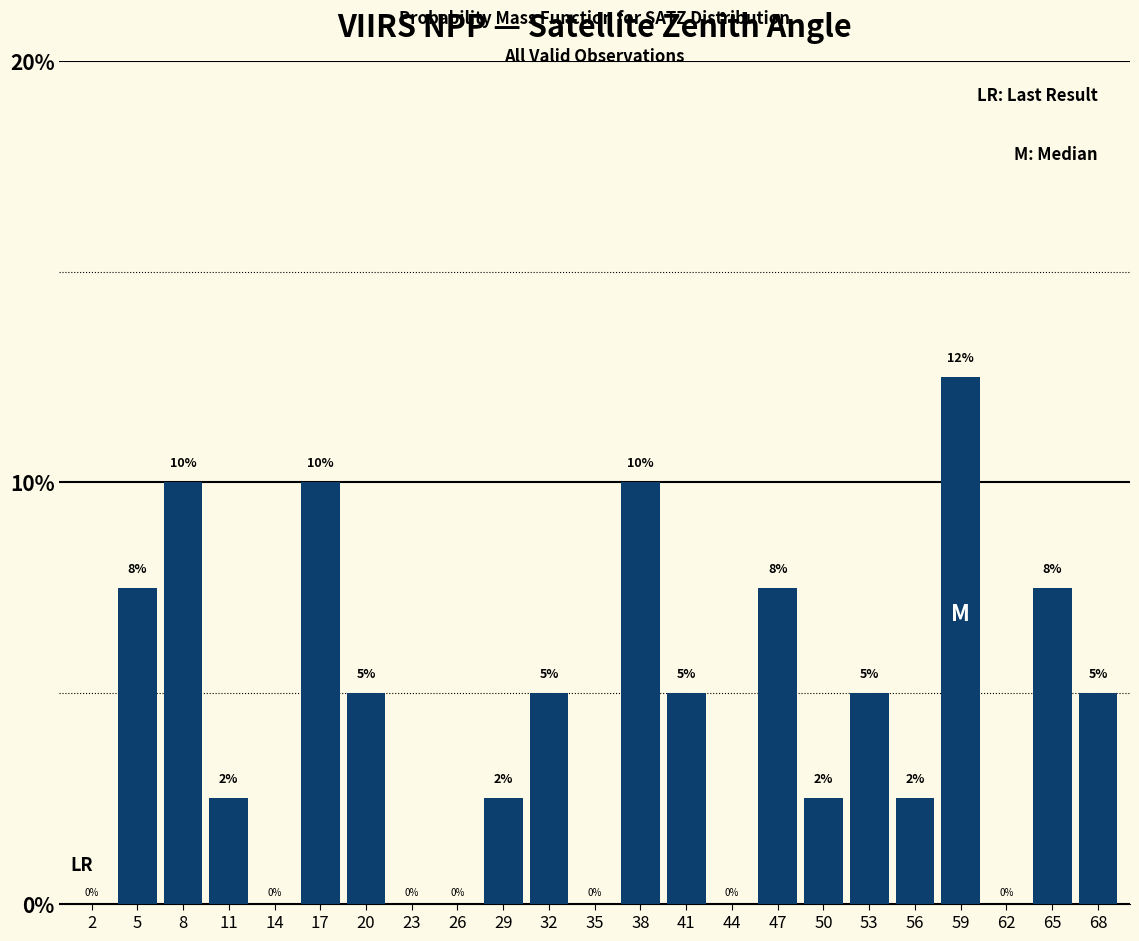

Is it true that the value at 44 is -8.2?

False